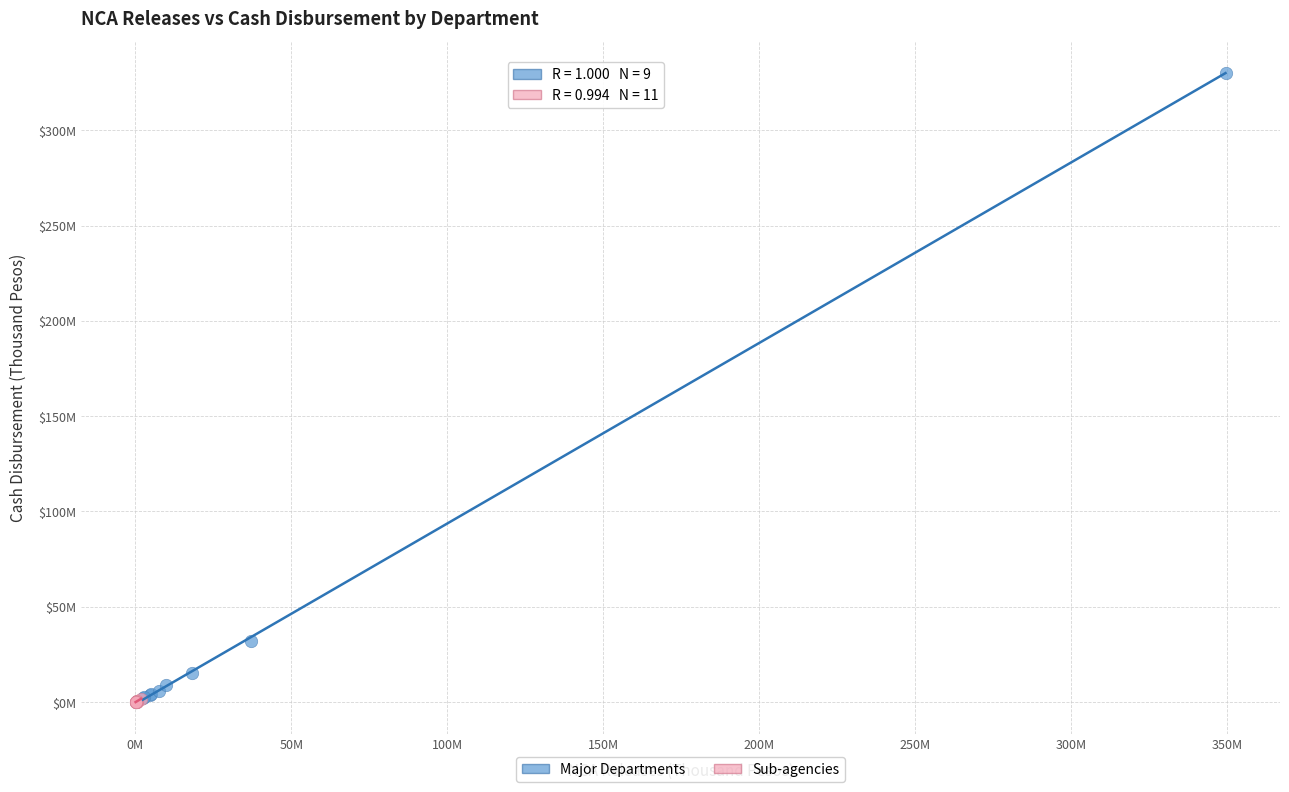

Which series has the largest Y range (max minus min)?

Major Departments